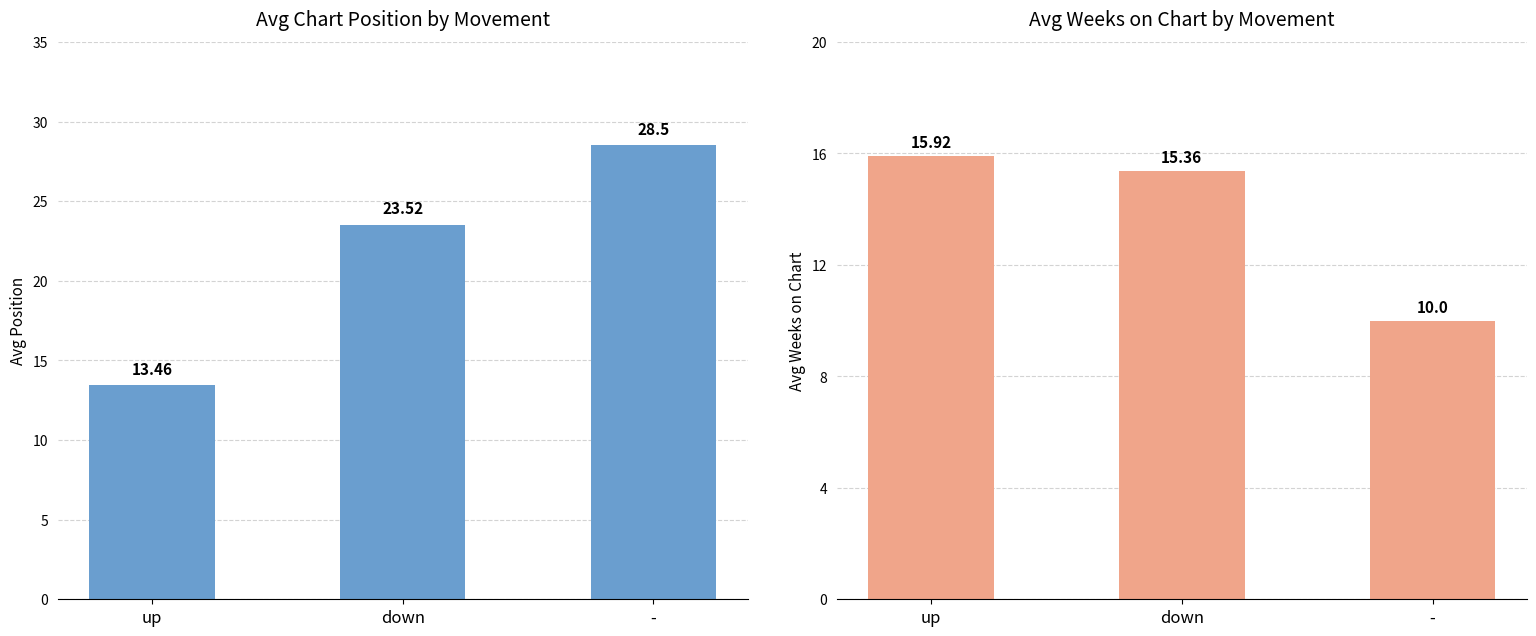

Rank the series by their maximum value, from lowest to highest.

Avg Weeks on Chart, Avg Position